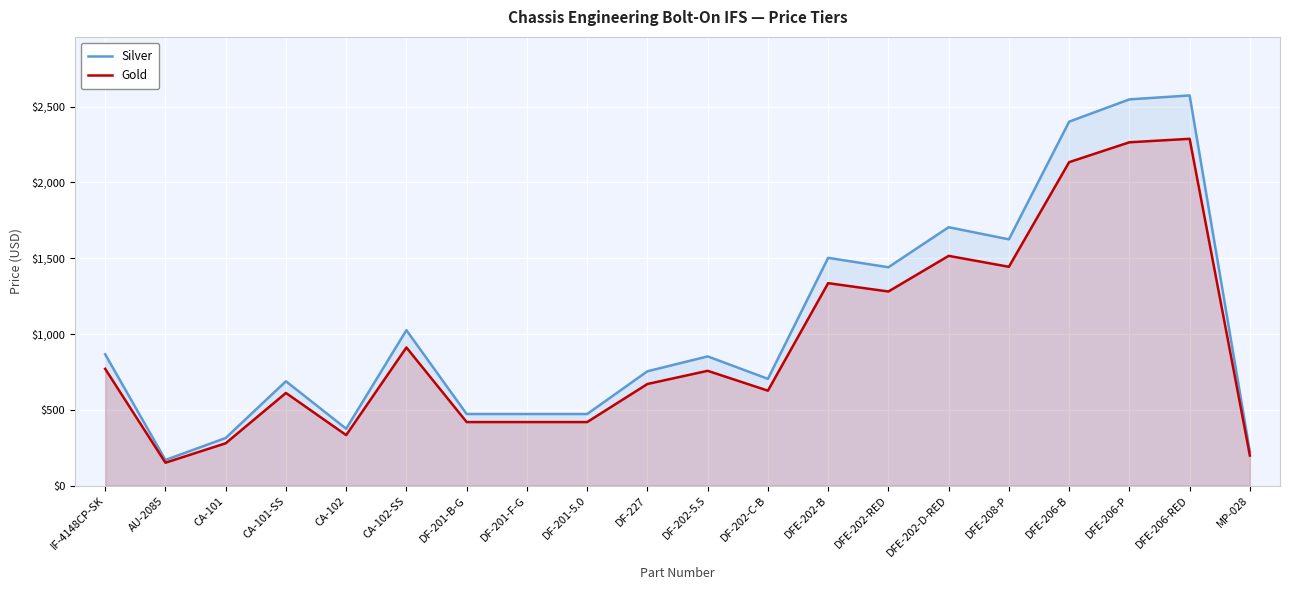

What is the label of the 14th point from the right?

DF-201-B-G